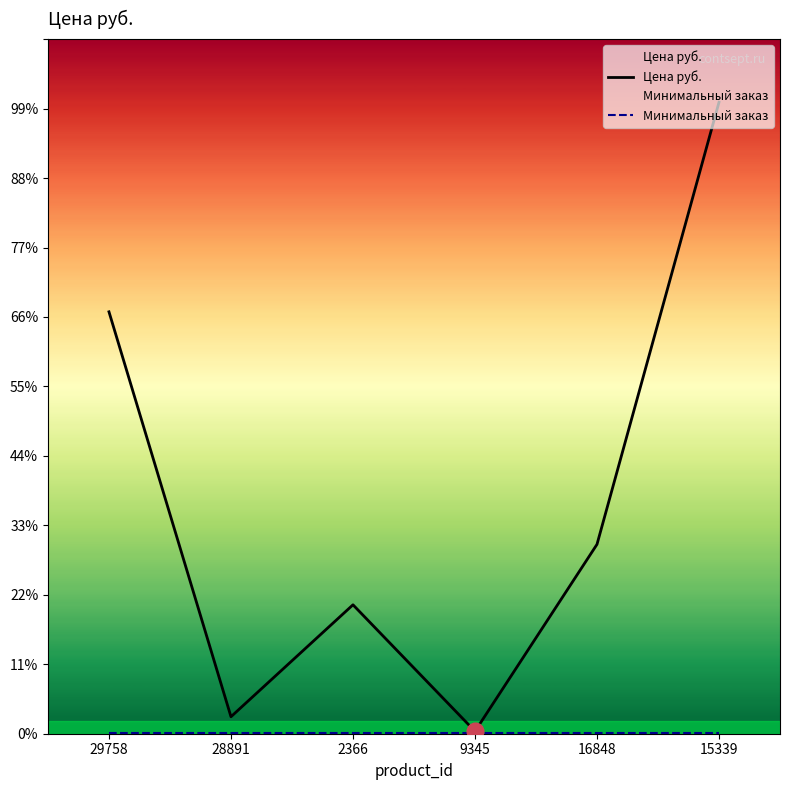

At 28891, list the series in order from largest to smallest.

Цена руб., Минимальный заказ